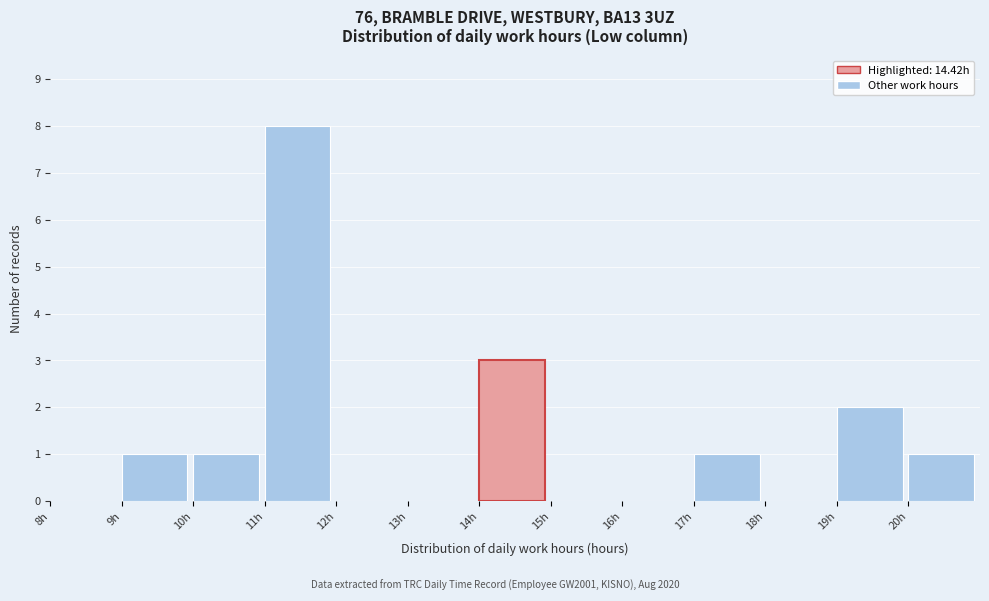

How tall is the bar that spans 19 to 20 on the x-axis? The values are not printed on the chart, so give them approximately, as read against the axis.

2